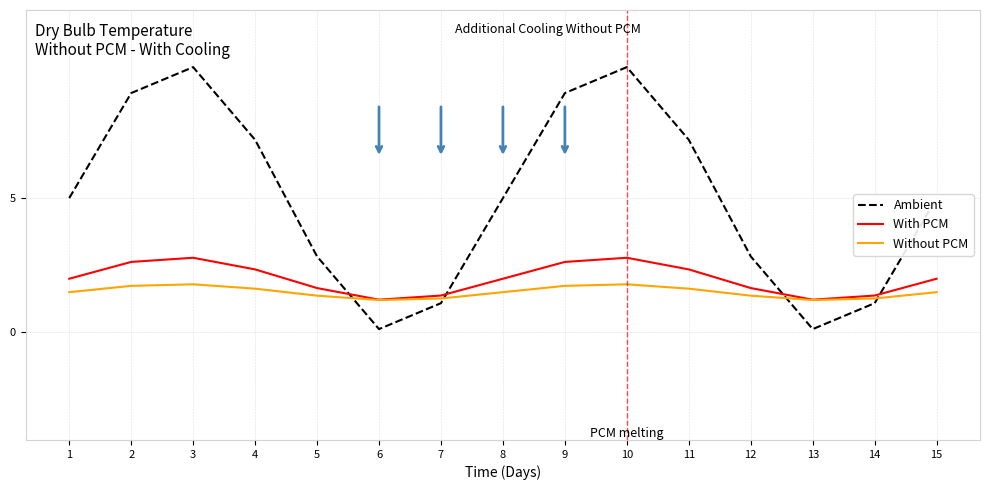

What is the difference between the maximum and minimum values in the Without PCM series?

0.6